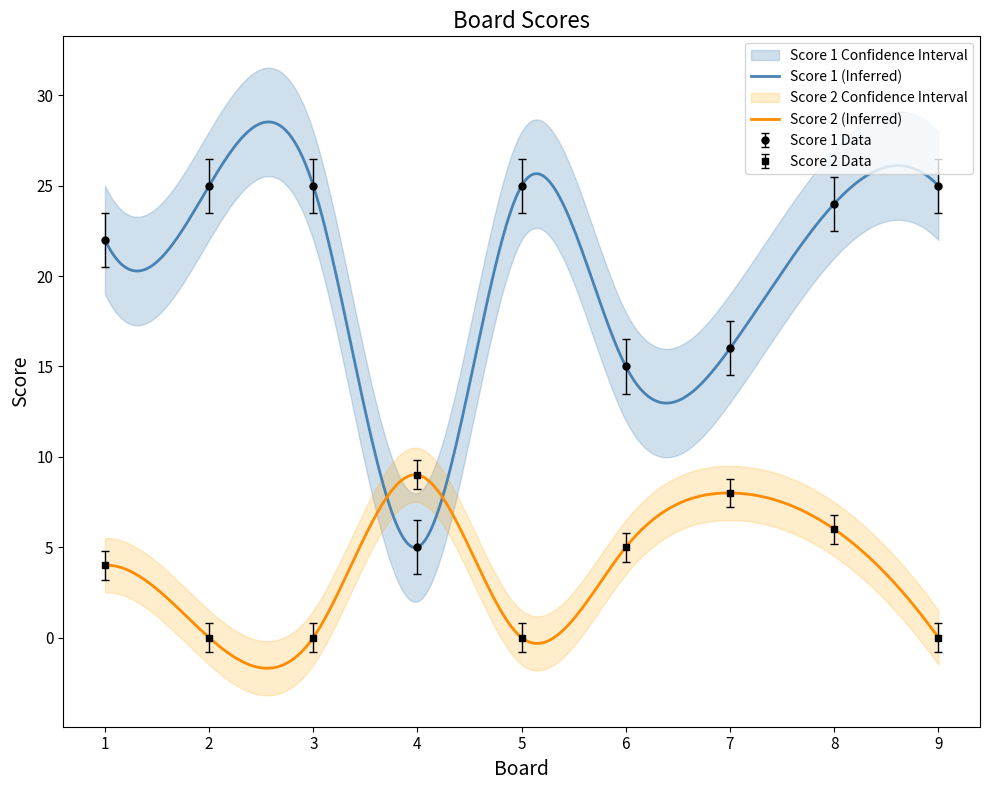

Which series has the largest total across all categories?

Score 1